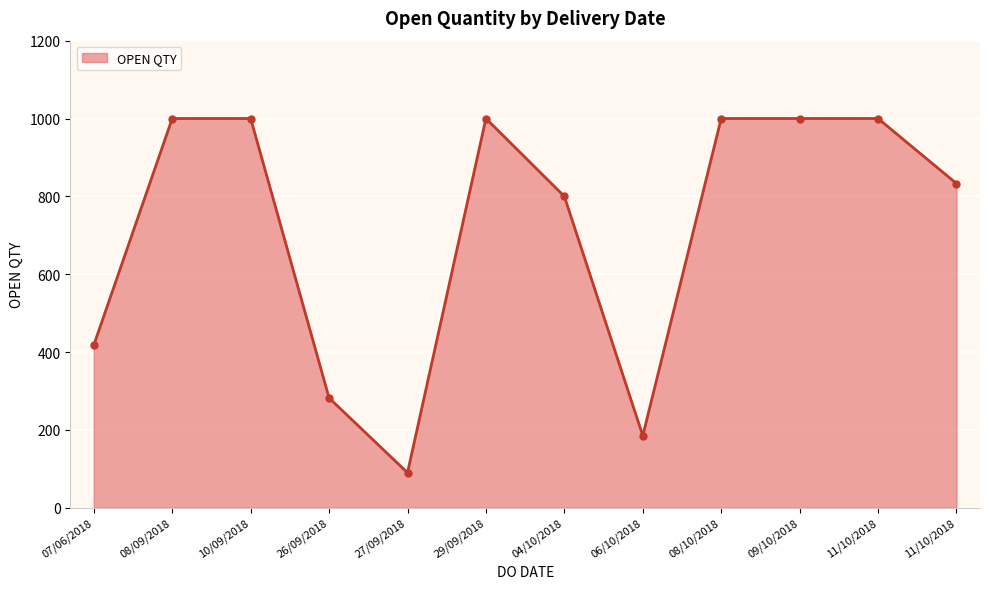

What is the sum of all values?

8608